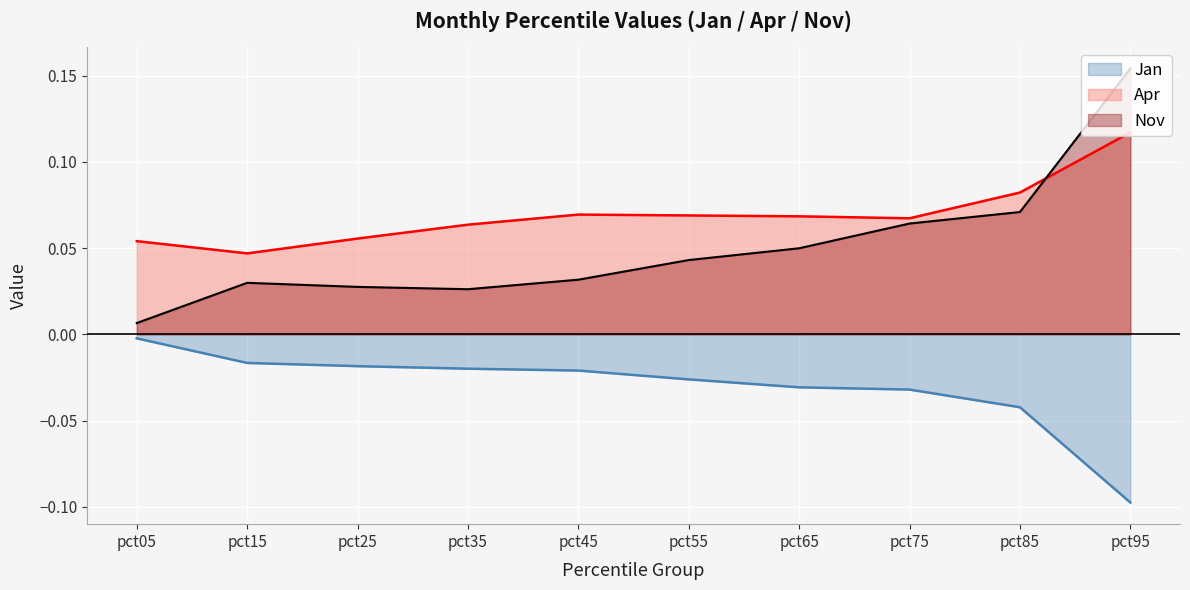

Which series ends up on top after the final intersection of Nov and Apr?

Nov